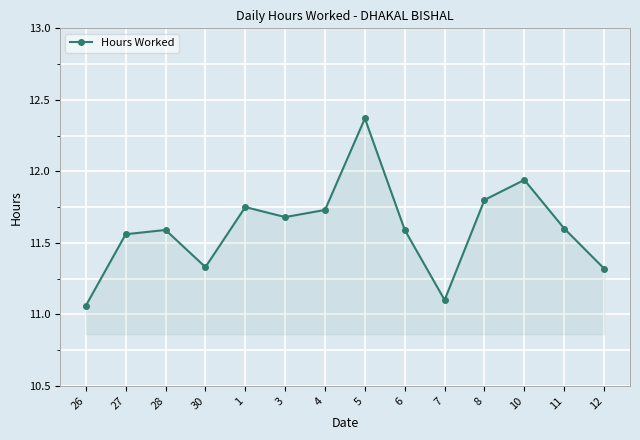

How many categories are shown in the chart?

14